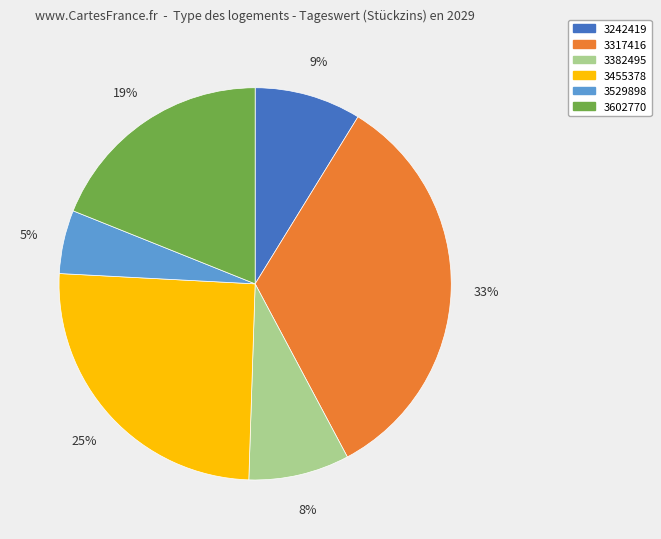

Which slice is the largest?

3317416